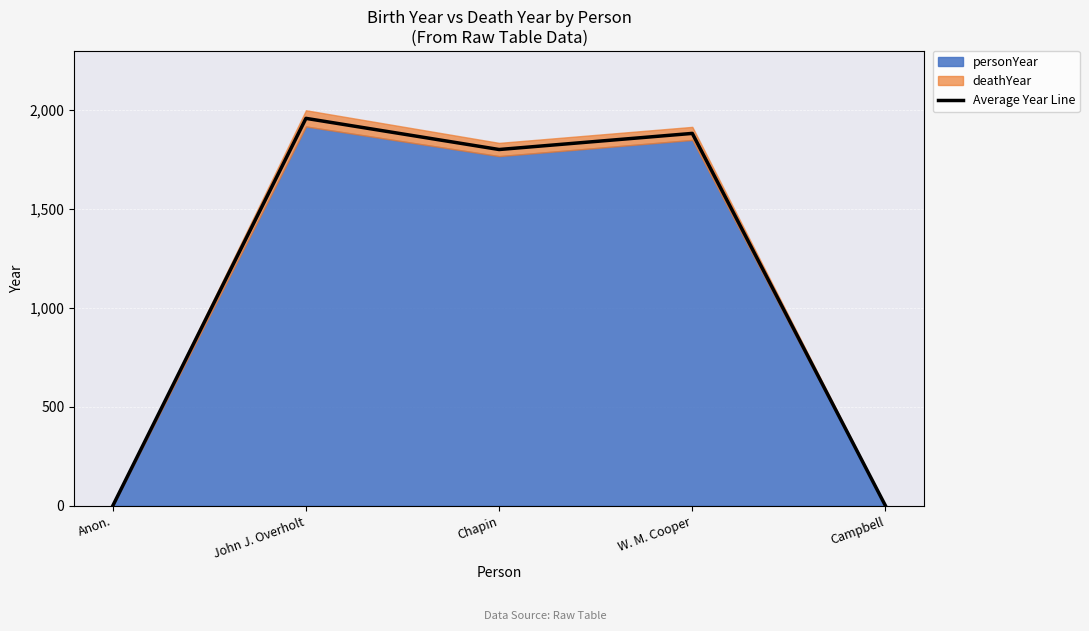

List the labels in order of value, smallest first.

Anon., Campbell, Chapin, W. M. Cooper, John J. Overholt